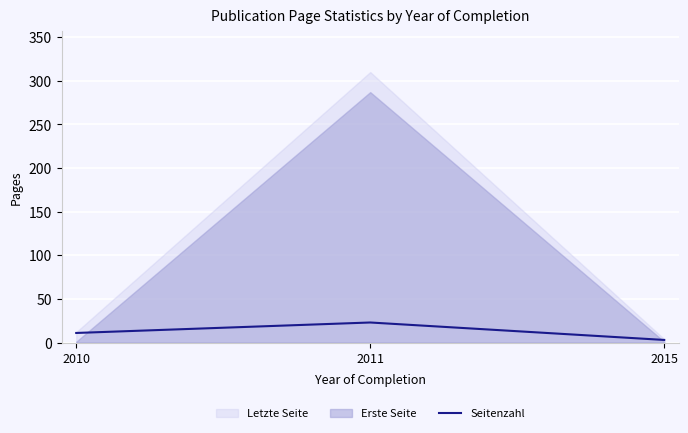

List the labels in order of value, largest first.

2011, 2010, 2015